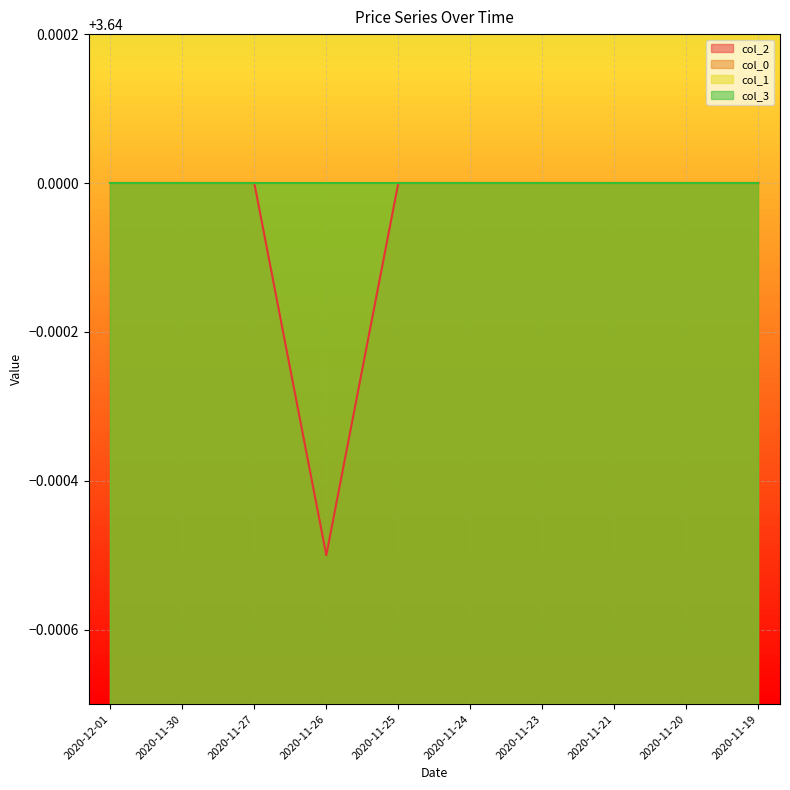

At which label does col_1 reach its minimum?

2020-12-01